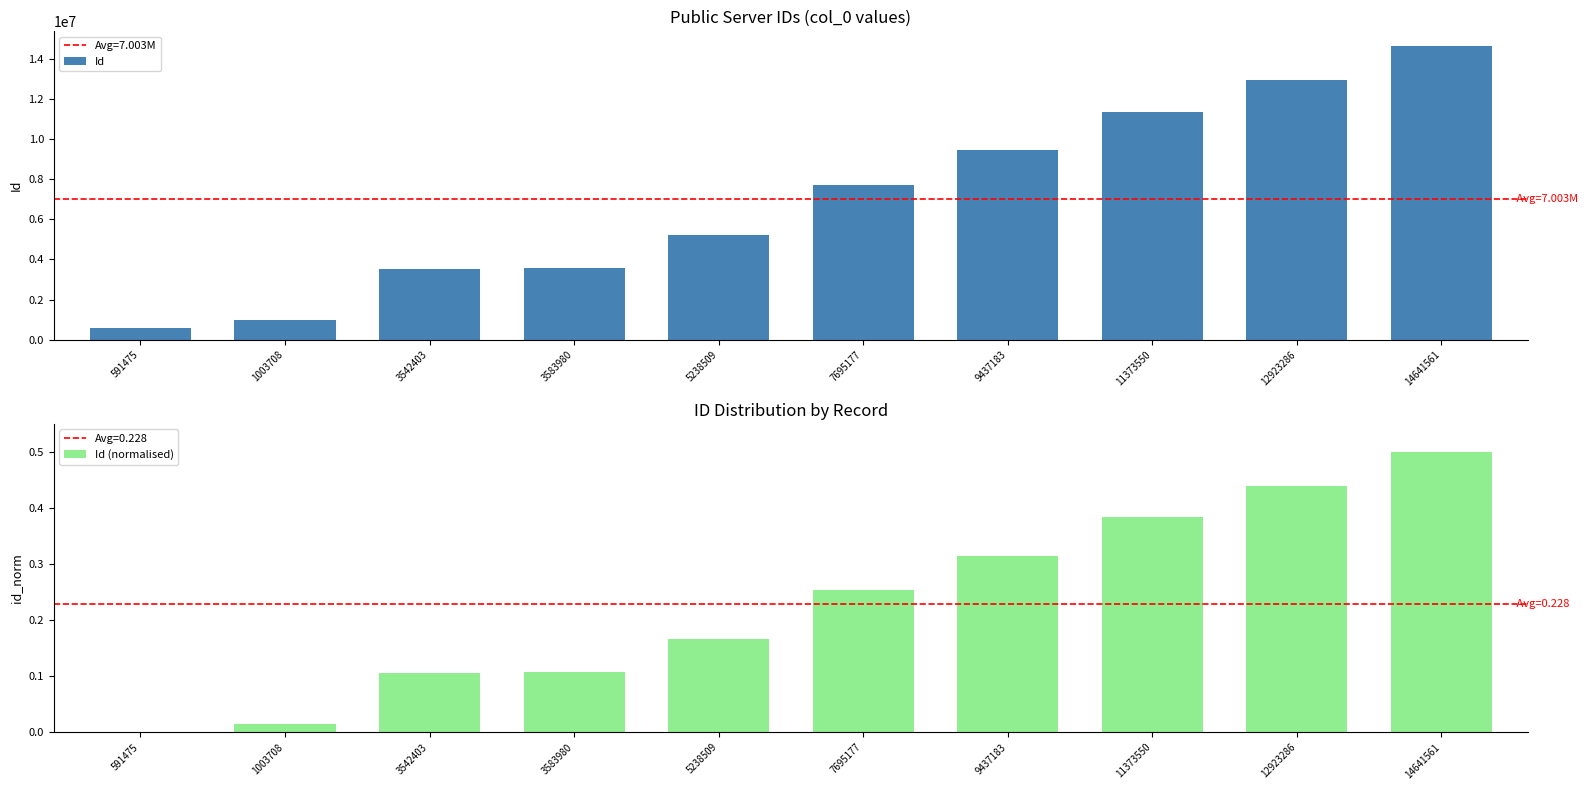

How many positive values does the Id (normalised) series have?

9